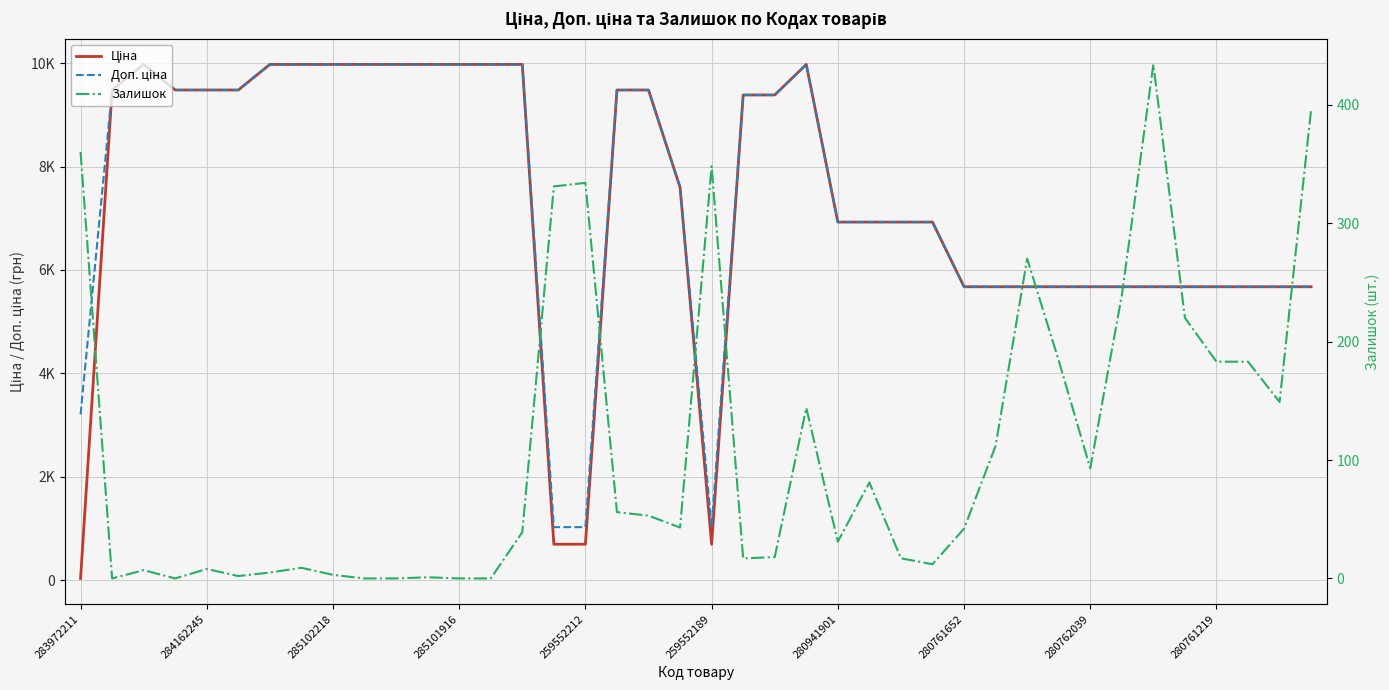

Which category has the highest value across all series?

285102218